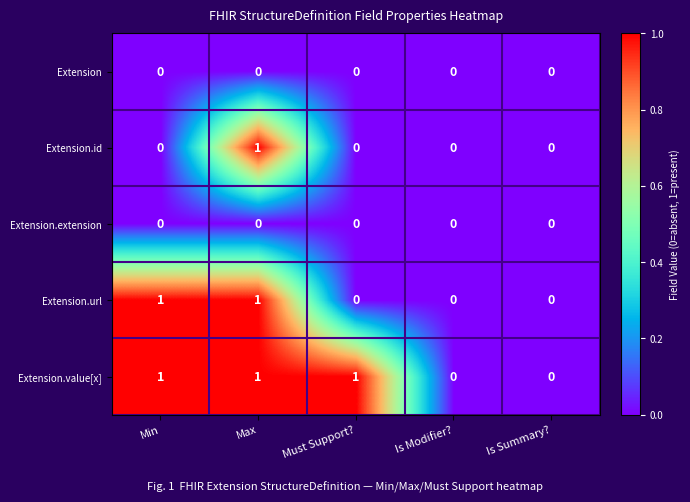

Is it true that Extension.value[x] equals 0 at Is Modifier??

True